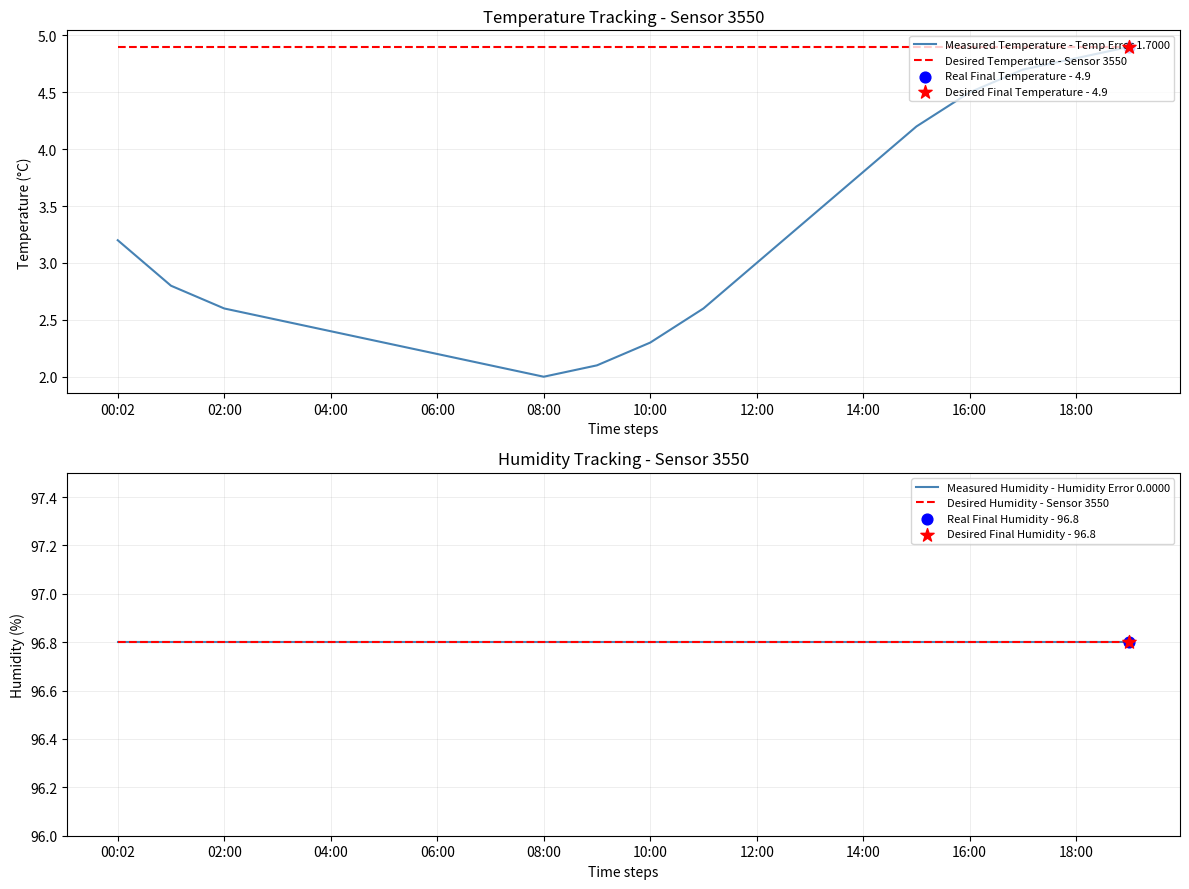

Which series reaches the minimum Y coordinate?

Measured Temperature - Temp Error 1.7000